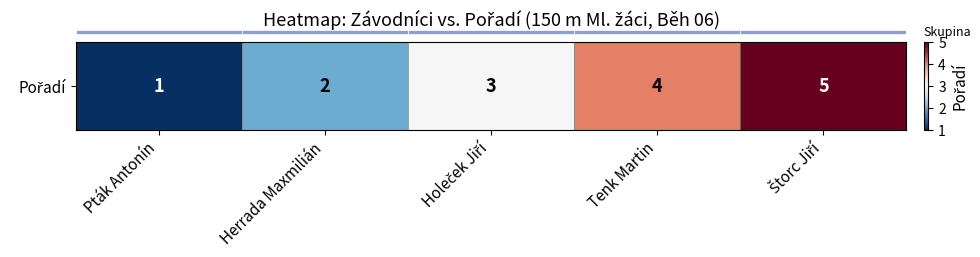

Which category has the lowest value across all series?

Pták Antonín